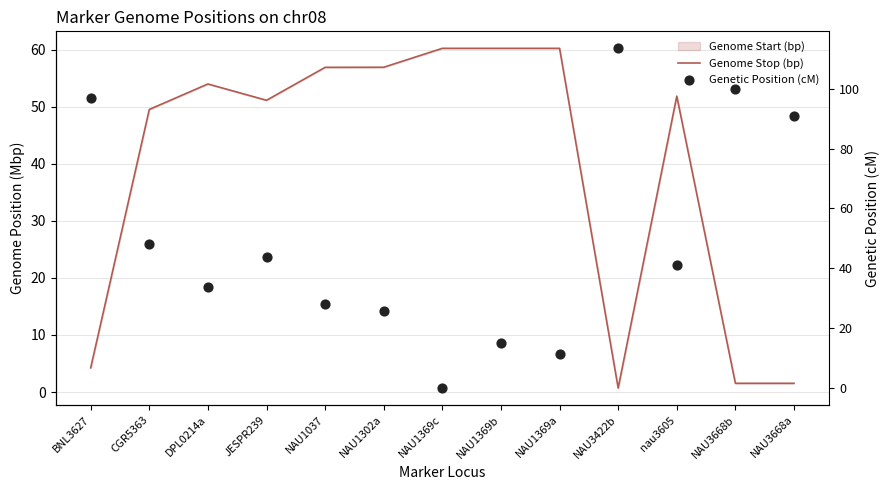

At how many categories does at least one series exceed 27?

13